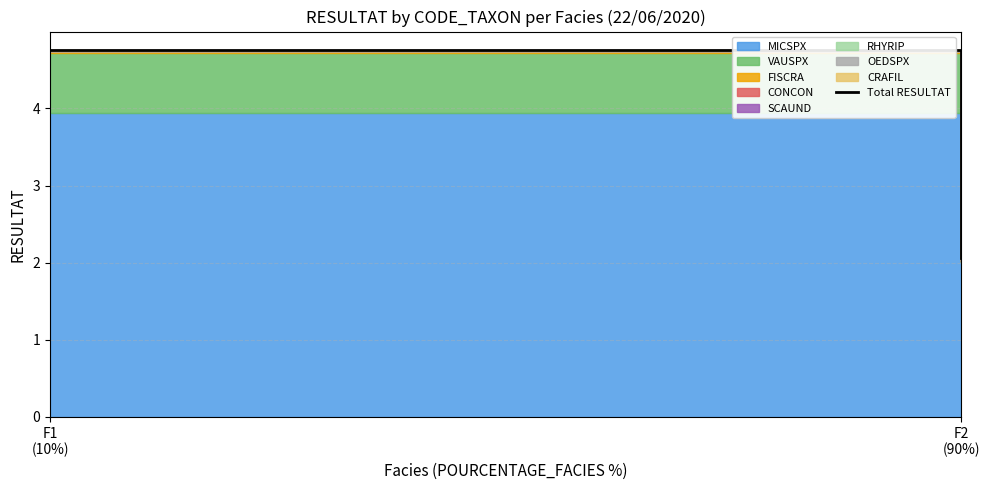

At which label is the value closest to 3?

F2
(90%)